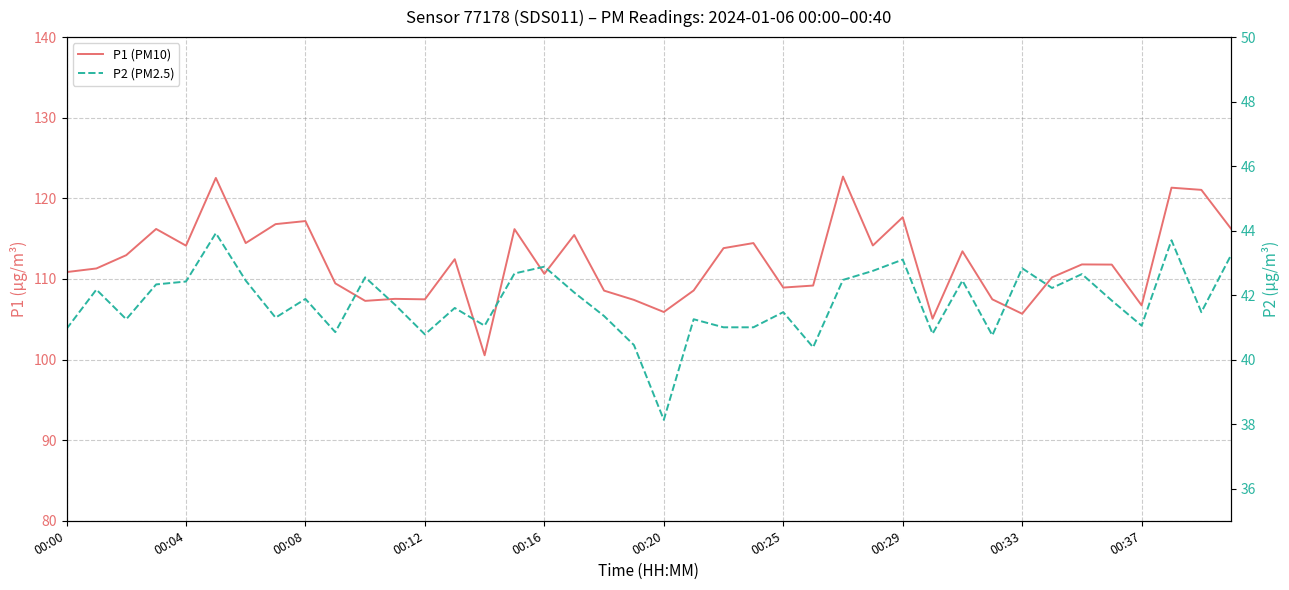

What is the greatest value displayed?

122.7